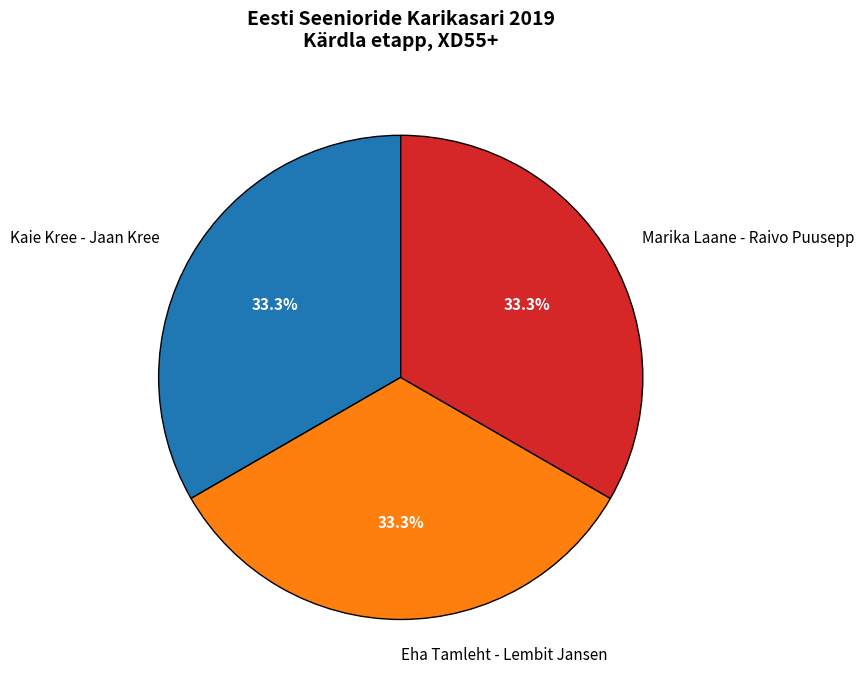

Approximately how many times larger is the value at Eha Tamleht - Lembit Jansen compared to Marika Laane - Raivo Puusepp?

1.0